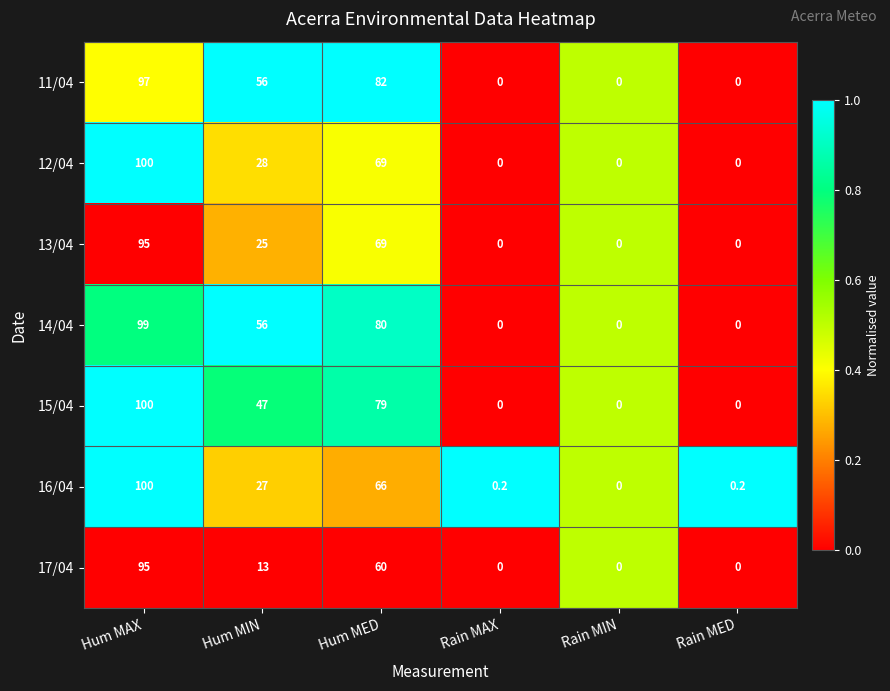

At which label is 12/04 closest to 50?

Hum MED